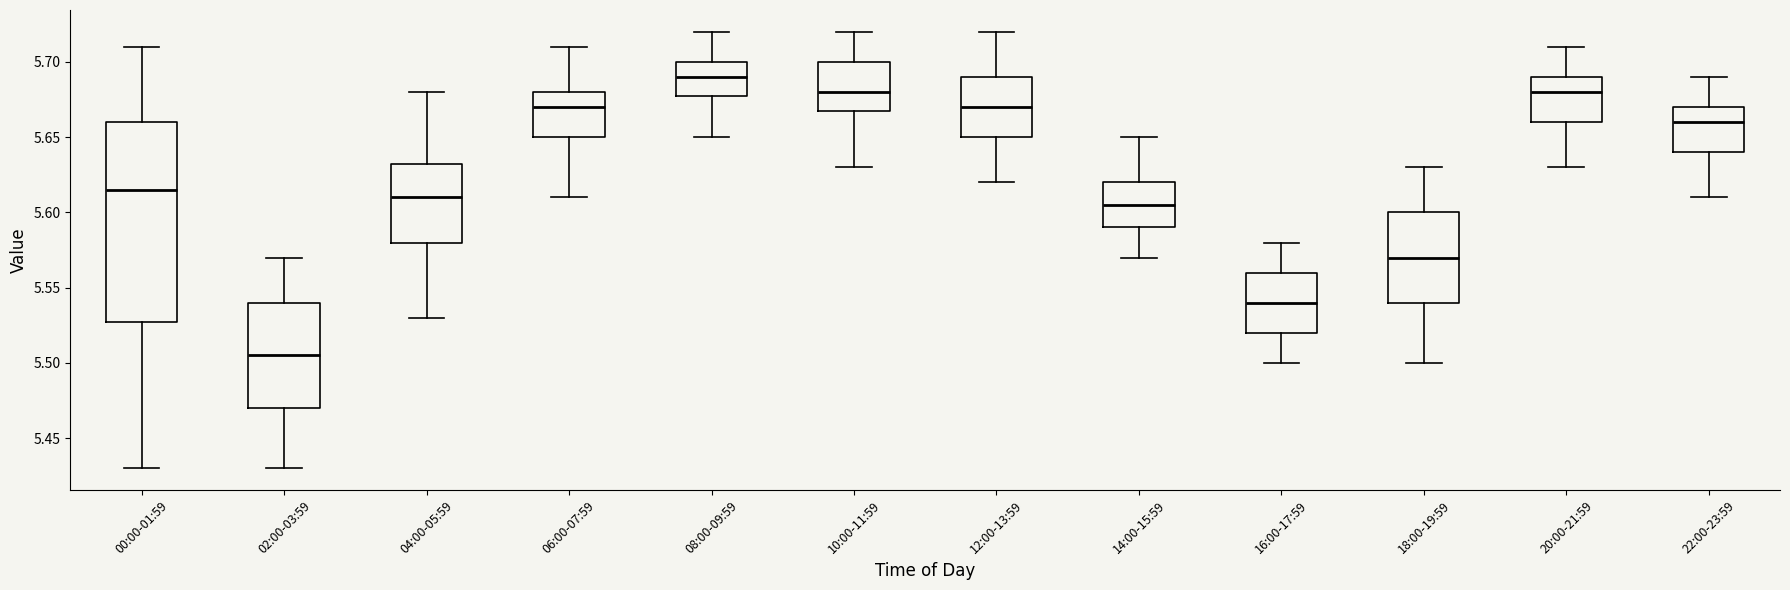

Reading left to right, read every box against the y-axis: the position of its median line, the range the box covers, and the ends of its whiskers. The values are not printed on the chart, so give them approximately, as read against the axis.

00:00-01:59: median 5.615, box 5.530 to 5.660, whiskers 5.430 to 5.710
02:00-03:59: median 5.505, box 5.470 to 5.540, whiskers 5.430 to 5.570
04:00-05:59: median 5.610, box 5.580 to 5.635, whiskers 5.530 to 5.680
06:00-07:59: median 5.670, box 5.650 to 5.680, whiskers 5.610 to 5.710
08:00-09:59: median 5.690, box 5.680 to 5.700, whiskers 5.650 to 5.720
10:00-11:59: median 5.680, box 5.670 to 5.700, whiskers 5.630 to 5.720
12:00-13:59: median 5.670, box 5.650 to 5.690, whiskers 5.620 to 5.720
14:00-15:59: median 5.605, box 5.590 to 5.620, whiskers 5.570 to 5.650
16:00-17:59: median 5.540, box 5.520 to 5.560, whiskers 5.500 to 5.580
18:00-19:59: median 5.570, box 5.540 to 5.600, whiskers 5.500 to 5.630
20:00-21:59: median 5.680, box 5.660 to 5.690, whiskers 5.630 to 5.710
22:00-23:59: median 5.660, box 5.640 to 5.670, whiskers 5.610 to 5.690